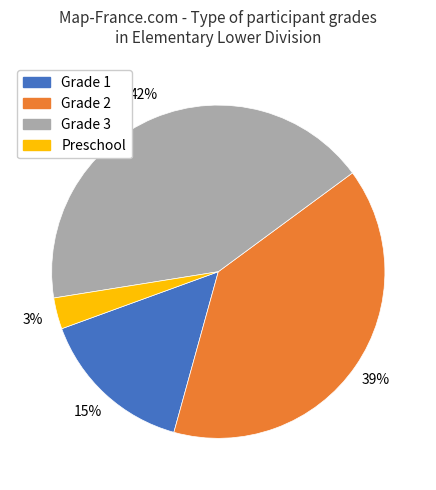

Count the number of slices in the pie.

4